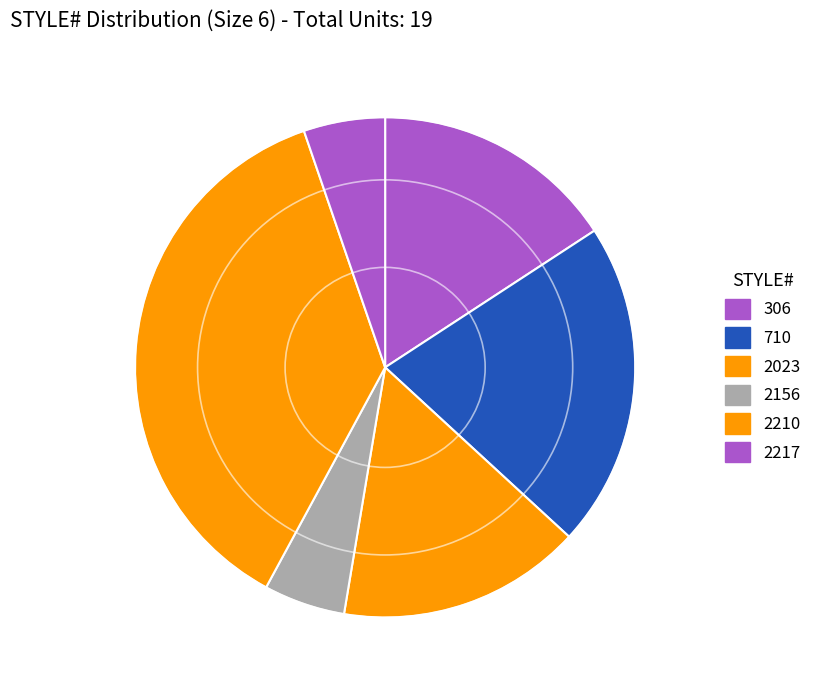

Is there a majority slice in this chart?

No